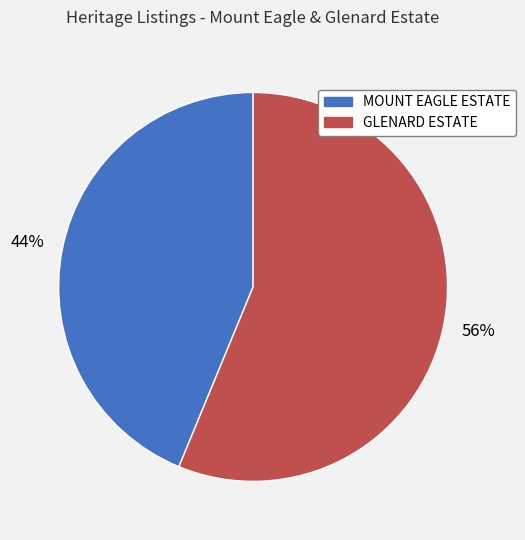

Combined, do MOUNT EAGLE ESTATE and GLENARD ESTATE account for over 50%?

Yes